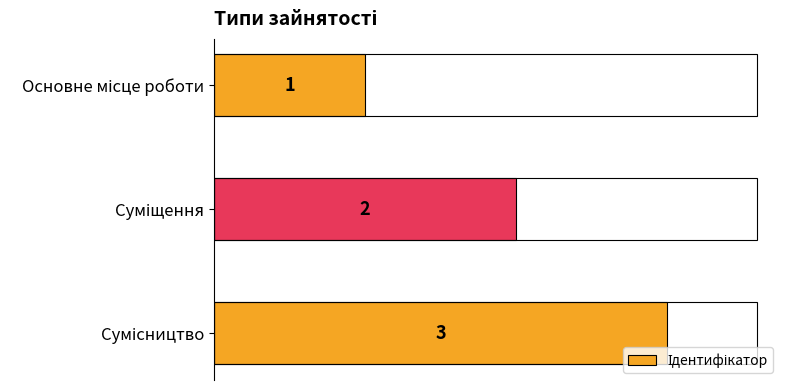

What is the value of the 1st bar from the top?

1